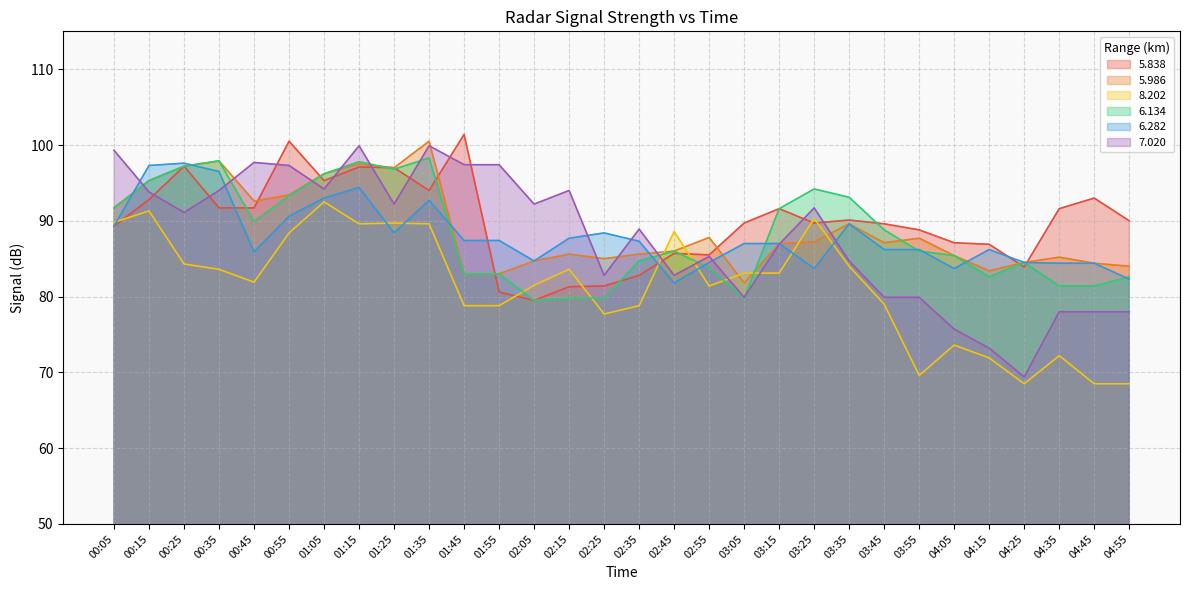

Which series has the largest total across all categories?

5.838